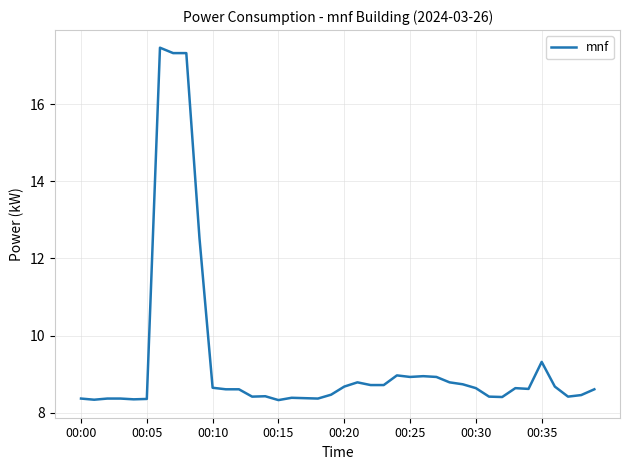

What is the greatest value displayed?

17.5